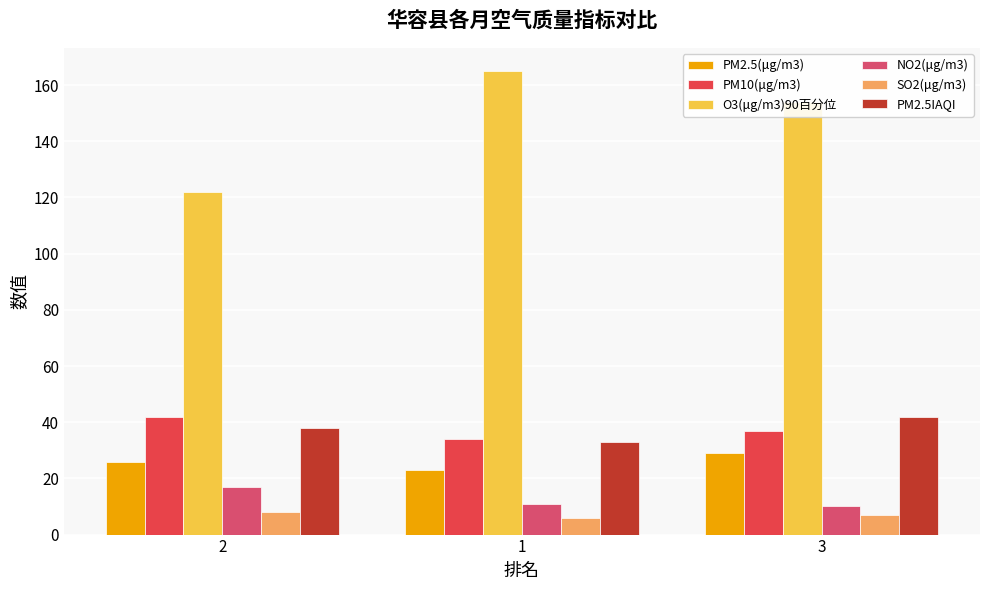

Reading right to left, what are all the values shown in this chart?

PM2.5(μg/m3): 29	23	26
PM10(μg/m3): 37	34	42
O3(μg/m3)90百分位: 154	165	122
NO2(μg/m3): 10	11	17
SO2(μg/m3): 7	6	8
PM2.5IAQI: 42	33	38